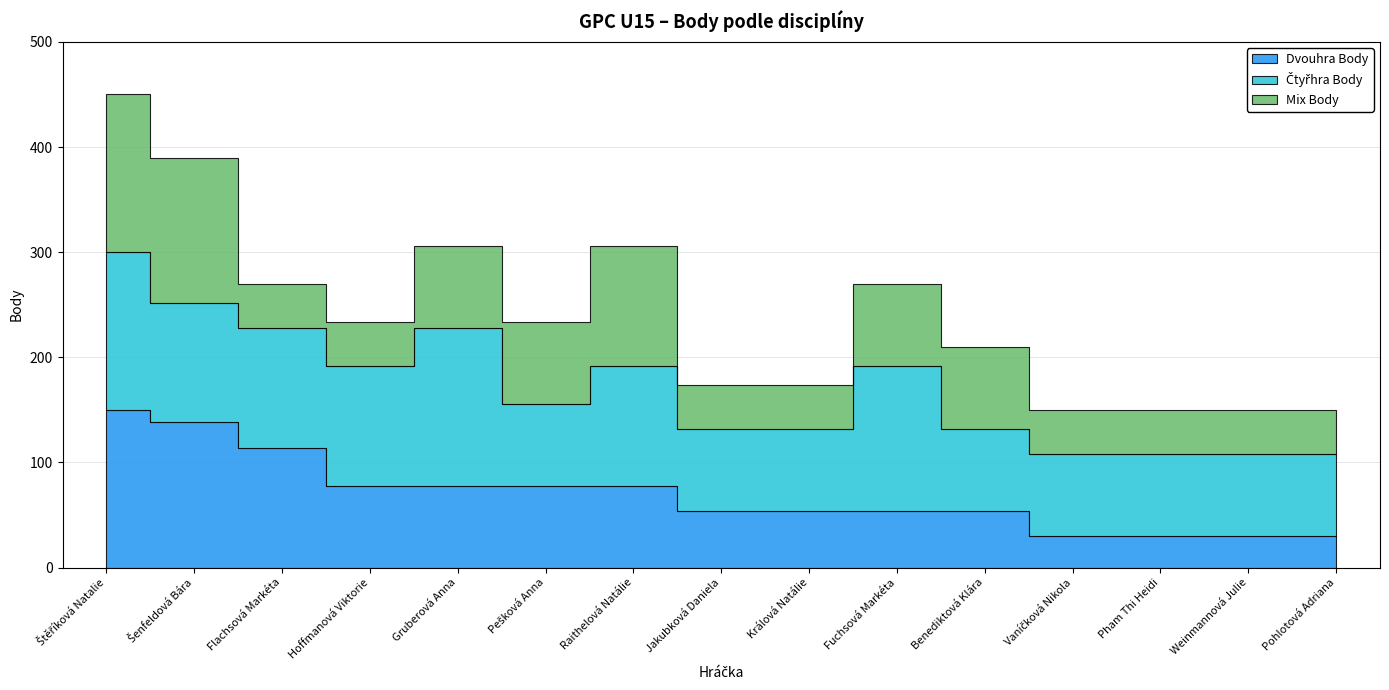

Rank the series at Pham Thi Heidi from highest to lowest value.

Čtyřhra Body, Mix Body, Dvouhra Body